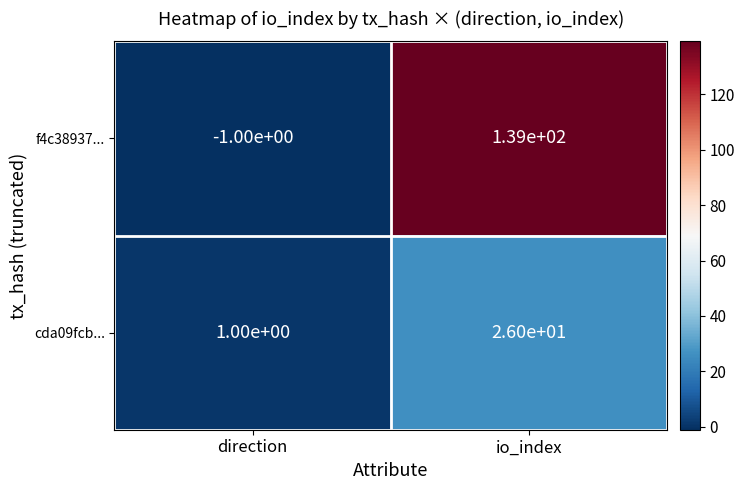

How many categories are shown in the chart?

2